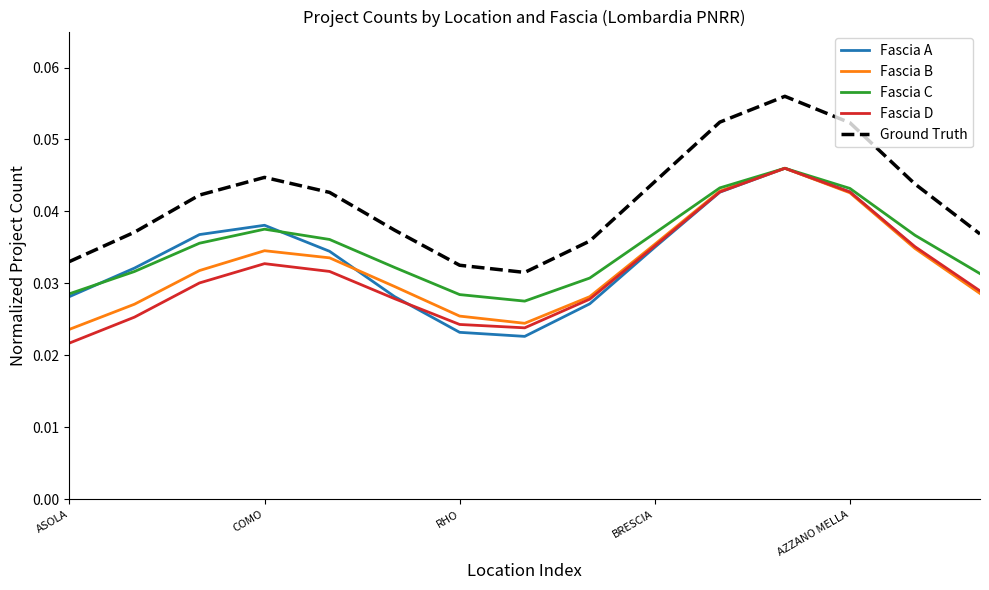

True or false: Fascia A and Ground Truth cross at least once.

False